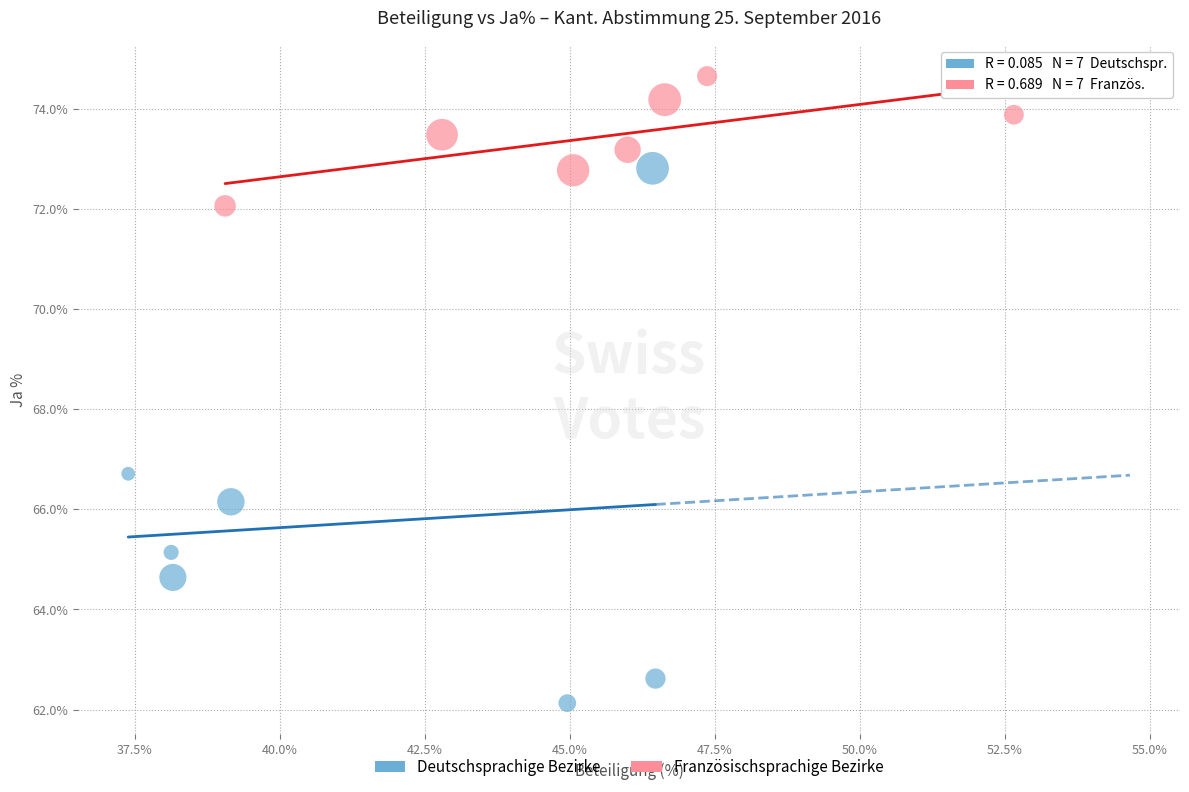

Which series has the largest Y range (max minus min)?

Deutschsprachige Bezirke